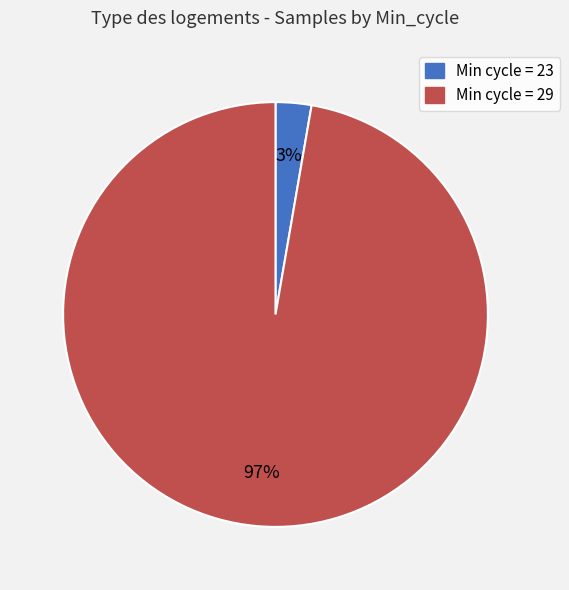

To the nearest percent, what is the average slice percentage?

50%